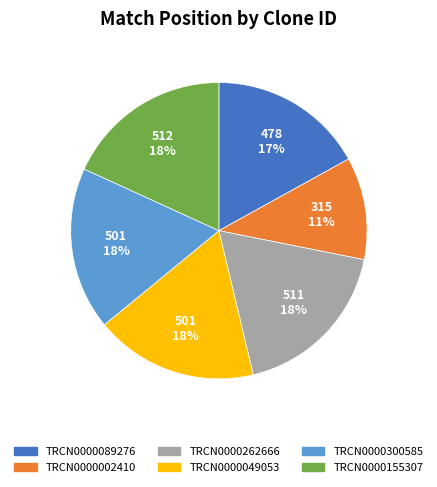

How many slices are in this pie chart?

6